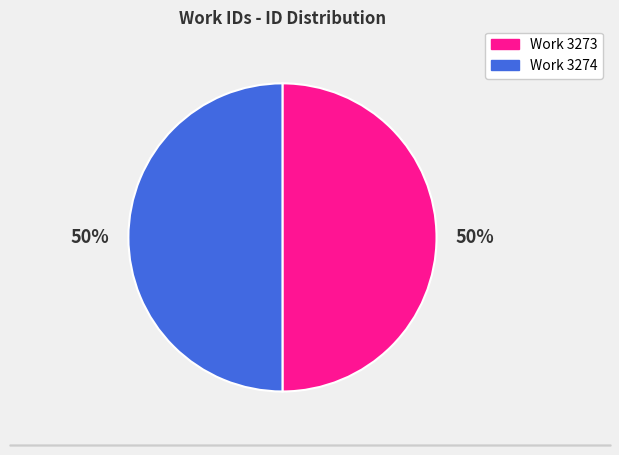

Combined, do Work 3273 and Work 3274 account for over 50%?

Yes